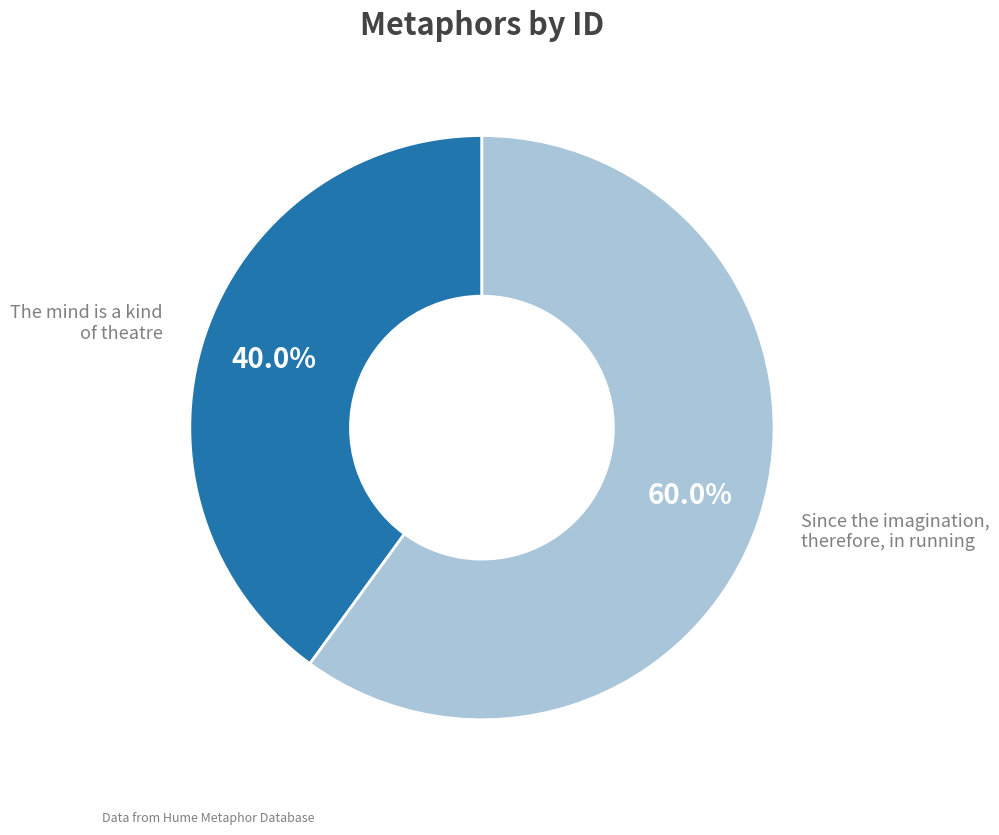

Is there a majority slice in this chart?

Yes